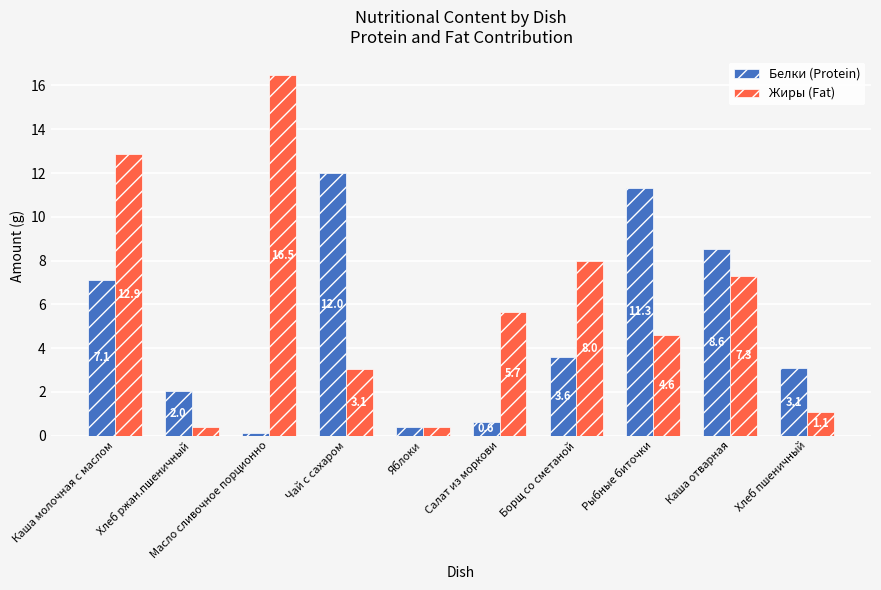

Rank the series by their maximum value, from lowest to highest.

Белки (Protein), Жиры (Fat)